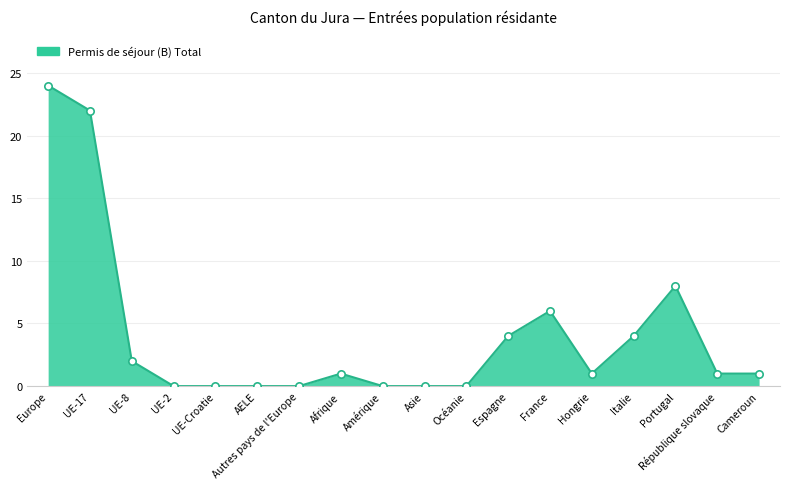

What is the change in value from AELE to Afrique?

+1